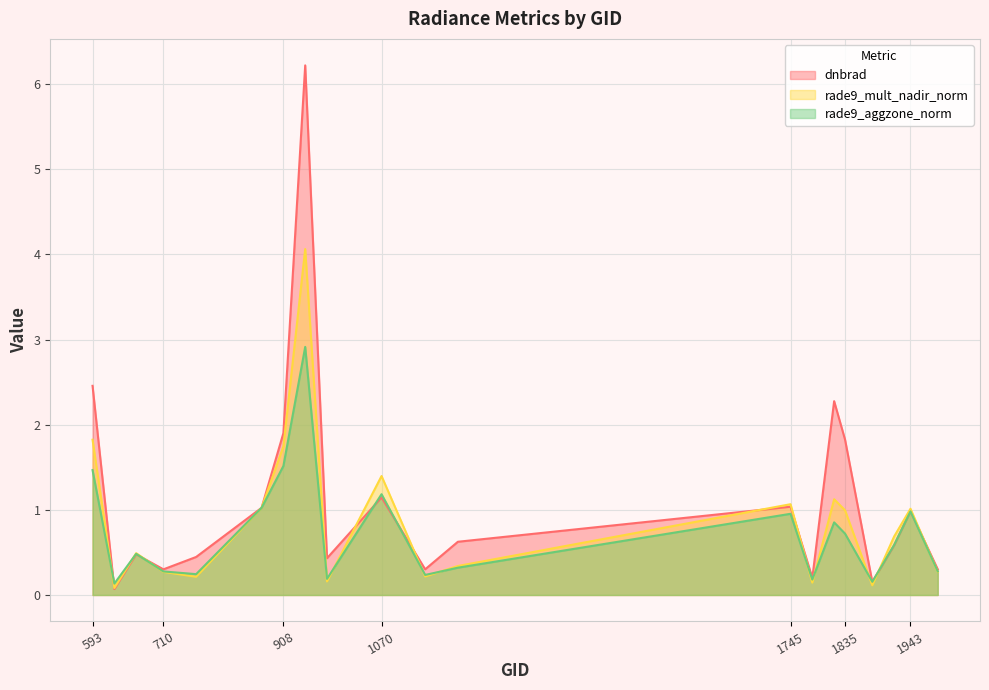

What is the sum of all rade9_mult_nadir_norm values?

17.2